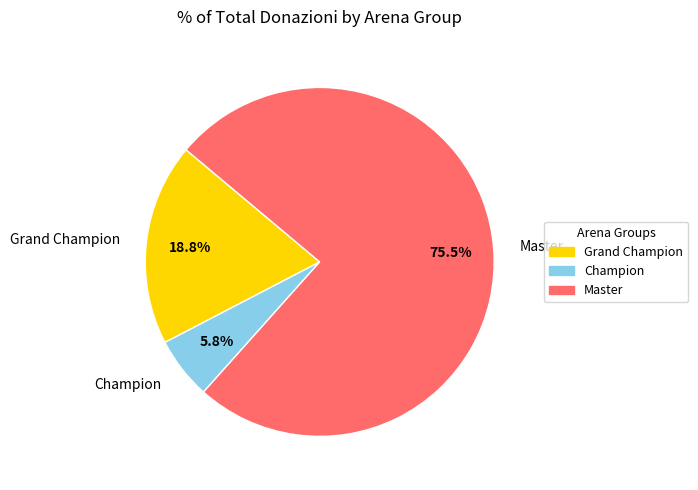

Is there any slice that represents more than half of the pie?

Yes